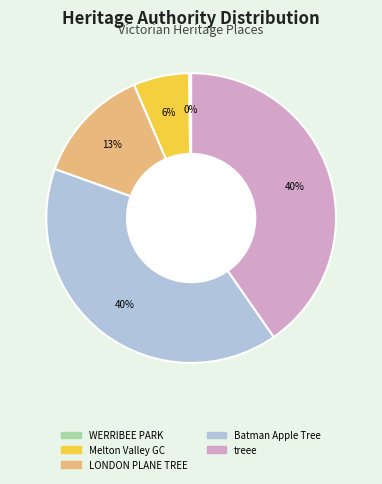

Is there any slice that represents more than half of the pie?

No